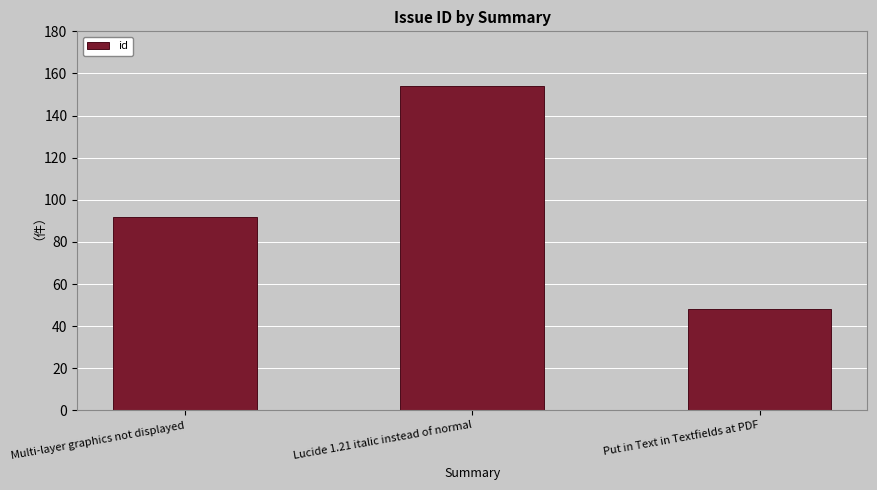

Between Put in Text in Textfields at PDF and Multi-layer graphics not displayed, which is larger?

Multi-layer graphics not displayed